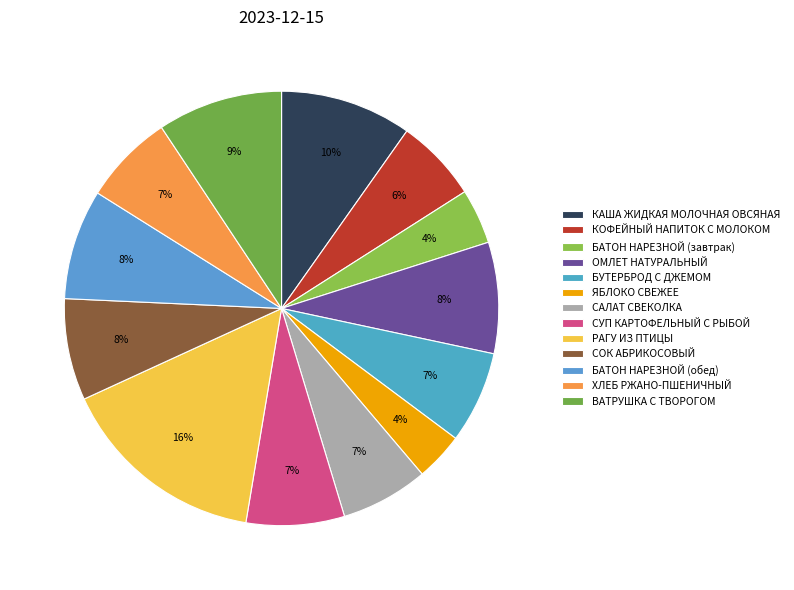

What is the smallest slice in the pie chart?

ЯБЛОКО СВЕЖЕЕ